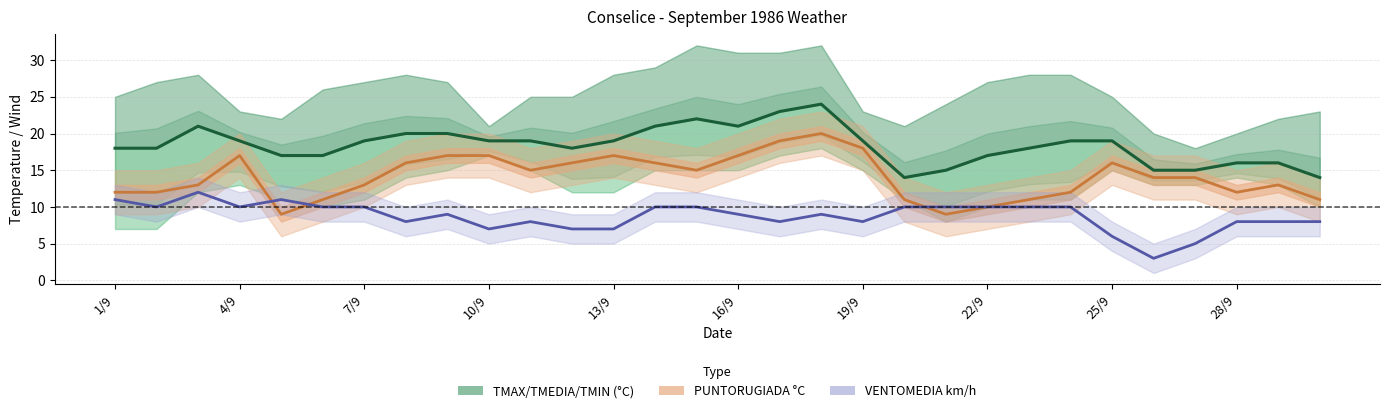

What is the sum of all VENTOMEDIA km/h values?

262